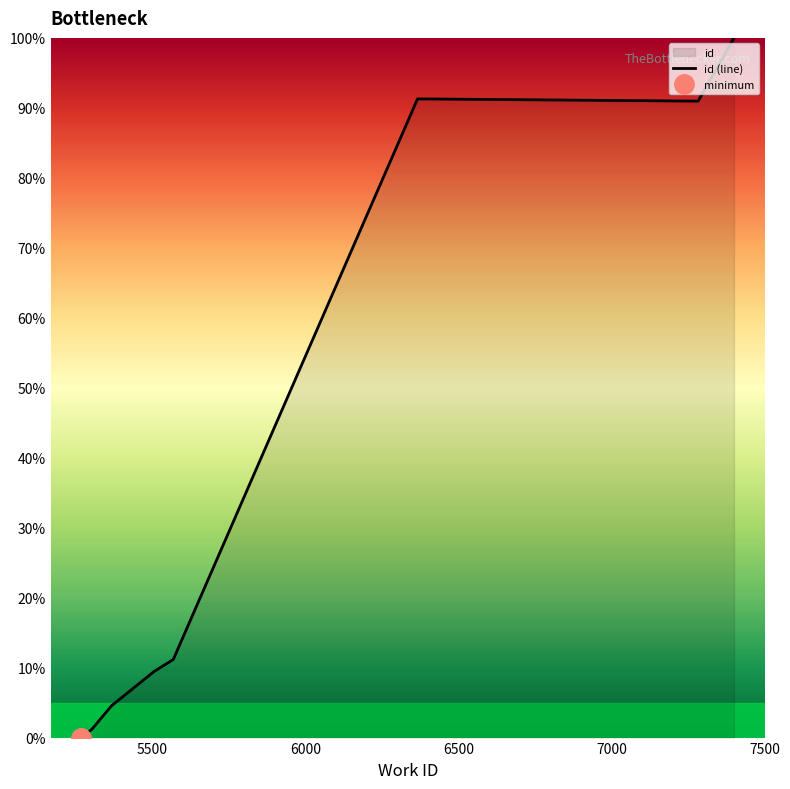

What is the greatest value displayed?

100.0